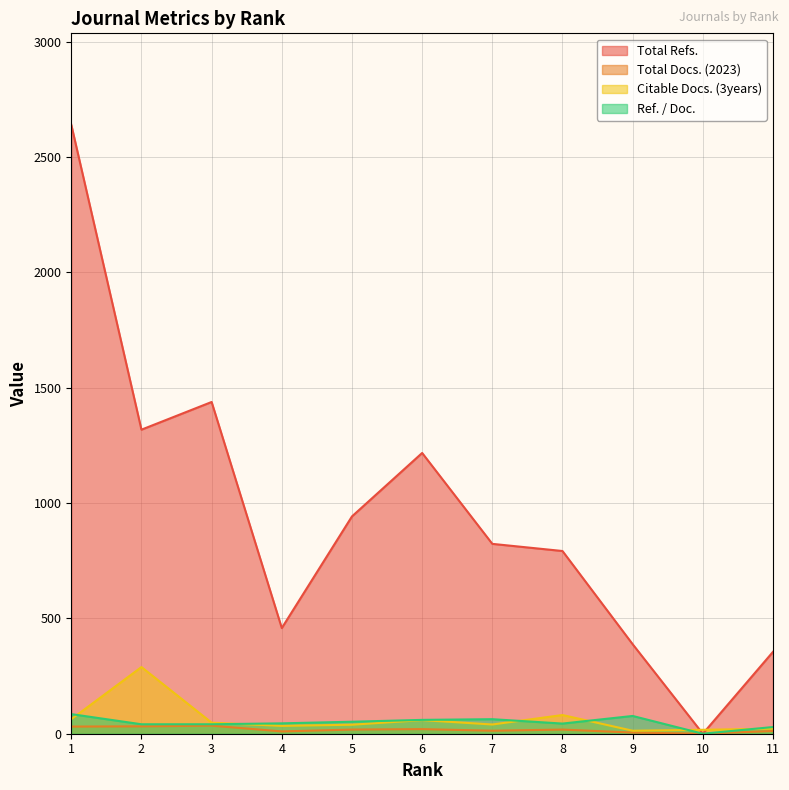

Where is the first local maximum for Ref. / Doc.?

7